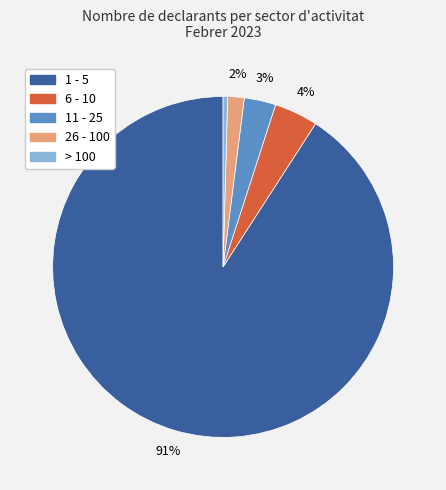

Is there any slice that represents more than half of the pie?

Yes